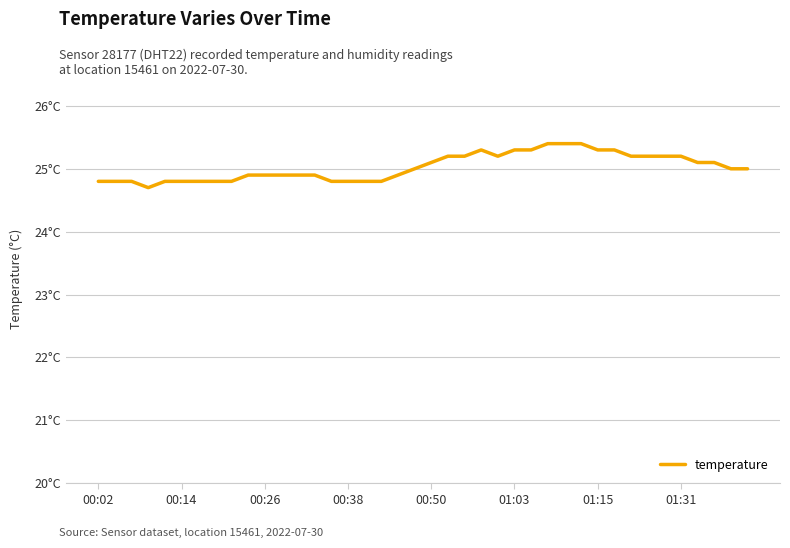

Does the chart have visible grid lines?

Yes